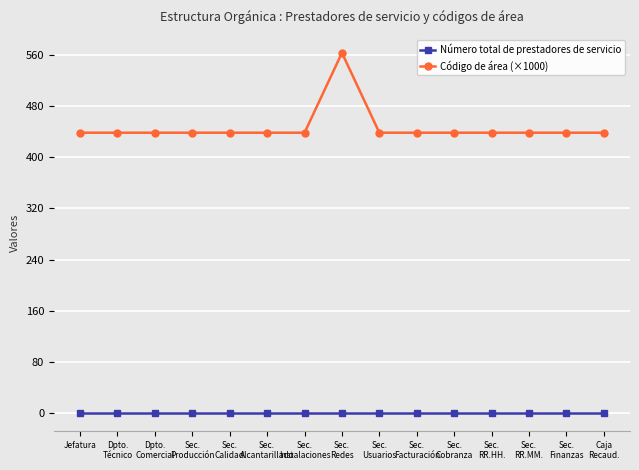

What is the sum of the Código de área (×1000) values at Dpto.
Comercial and Sec.
Calidad?

876.8